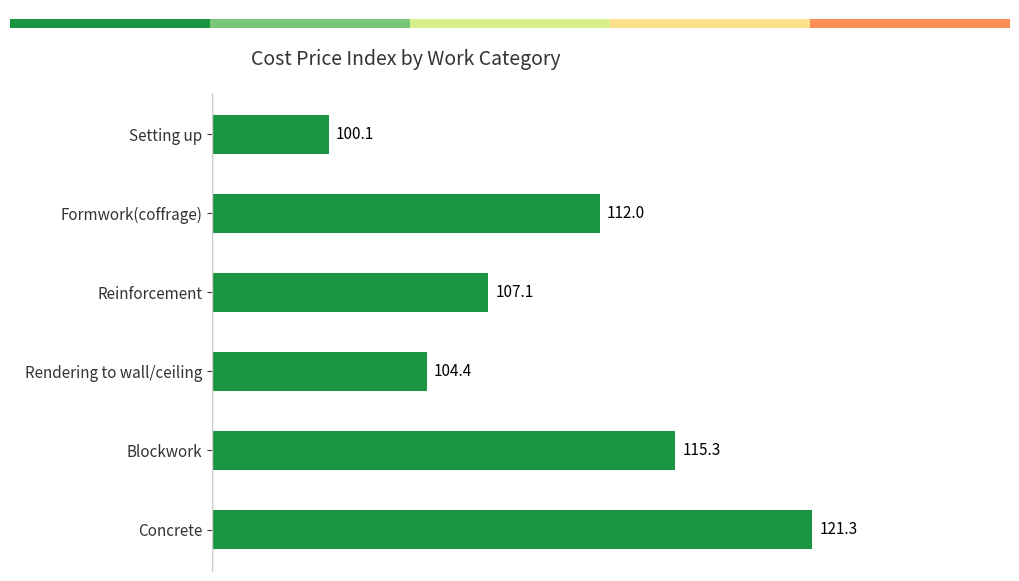

The chart shows a value of 31.0 at Setting up. True or false?

False